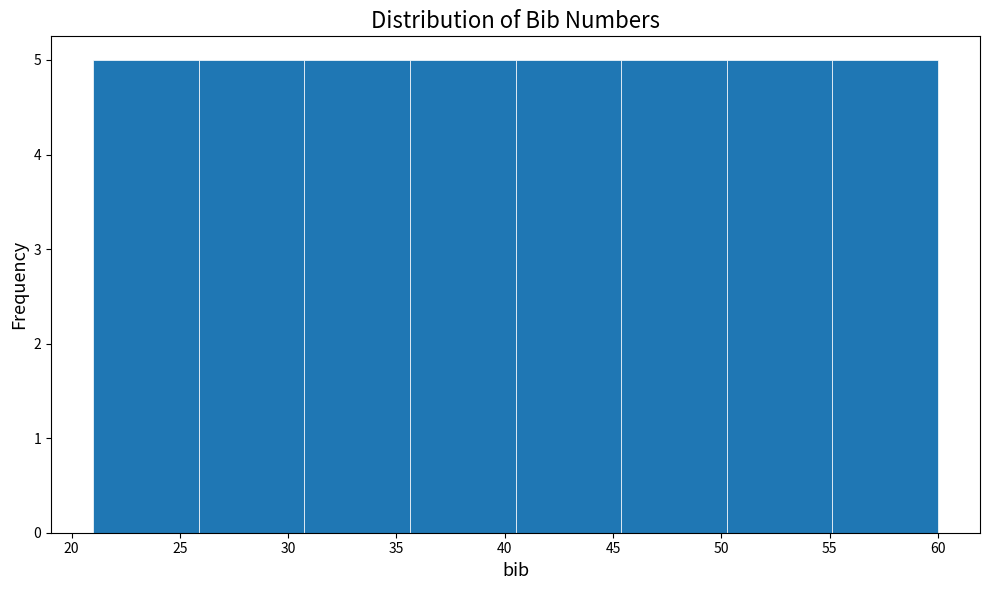

Reading left to right, list every bar in this chart as the range it spans on the x-axis followed by its height. Neither the bar edges nor the heights are printed on the chart, so give them approximately, as read against the axes.

21.0 to 26.0: 5
26.0 to 31.0: 5
31.0 to 35.5: 5
35.5 to 40.5: 5
40.5 to 45.5: 5
45.5 to 50.5: 5
50.5 to 55.0: 5
55.0 to 60.0: 5